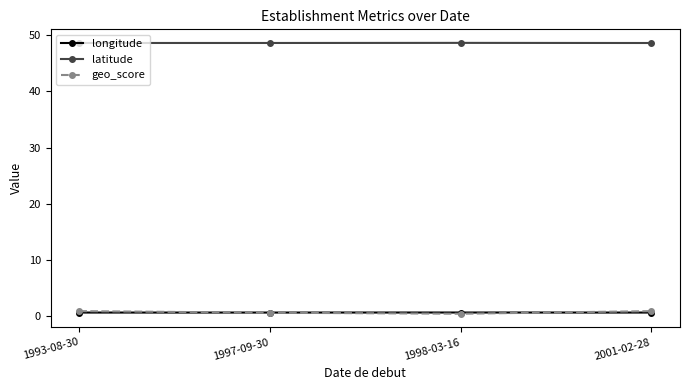

True or false: longitude has more than 2 interior local peaks.

False